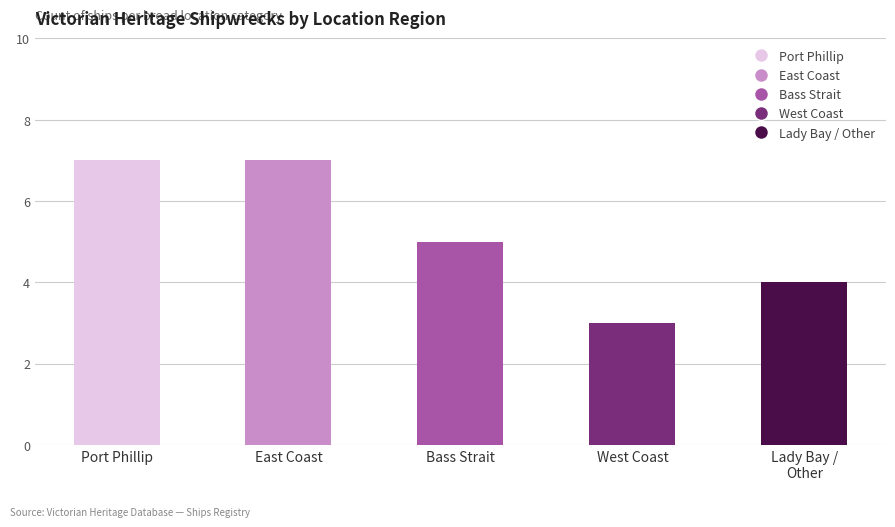

What is the difference between the values at West Coast and Port Phillip?

4